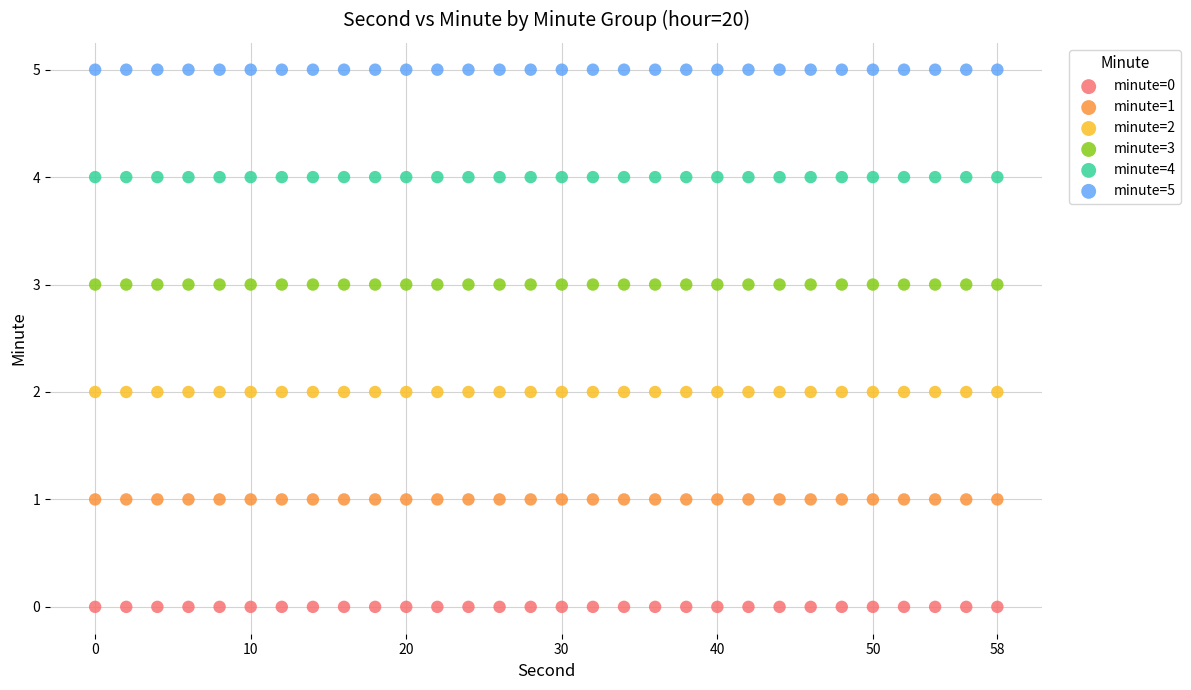

What are all the series names shown in the legend?

minute=0, minute=1, minute=2, minute=3, minute=4, minute=5